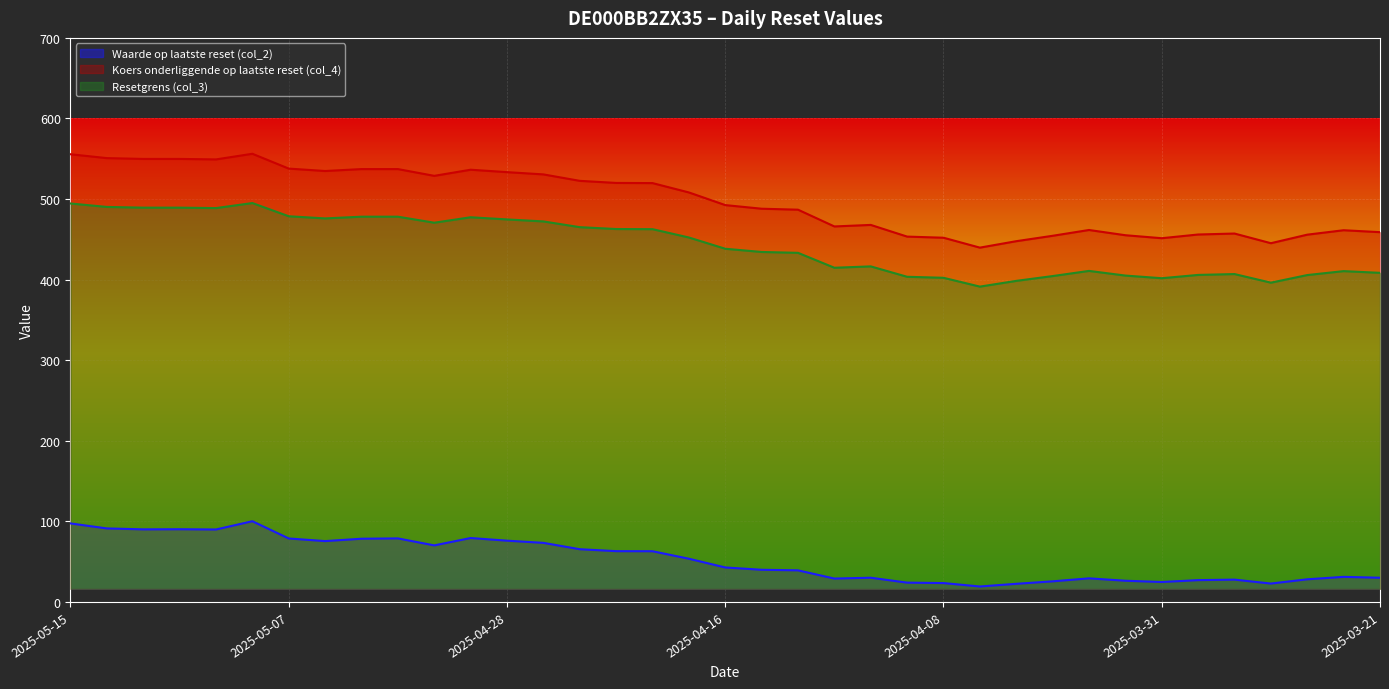

At which category does Waarde op laatste reset (col_2) reach its first local peak?

2025-05-12